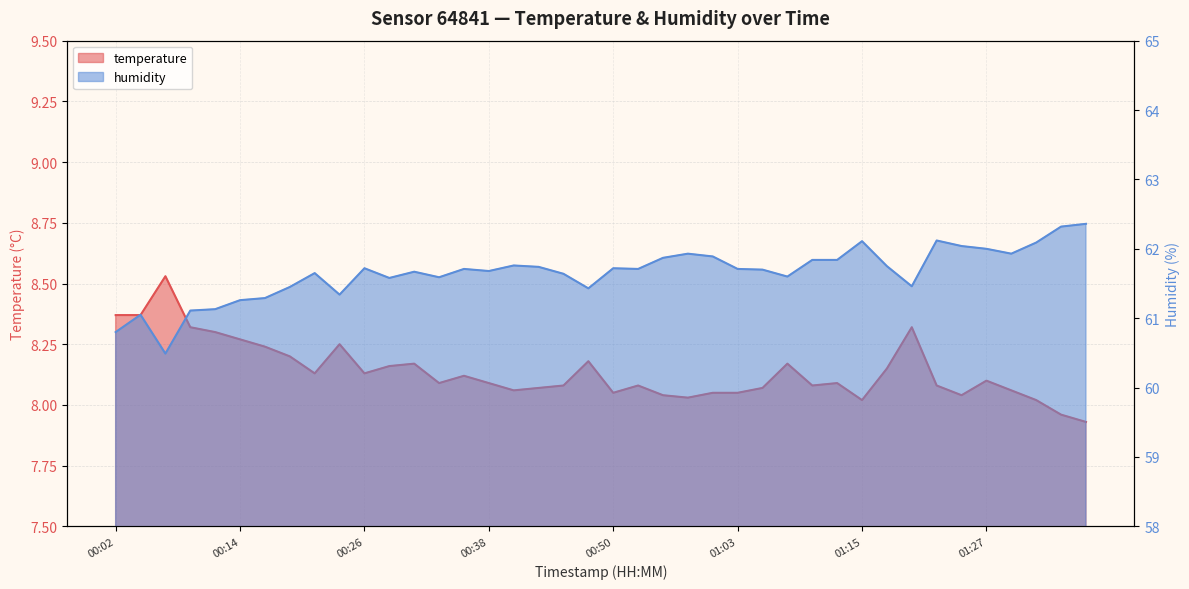

What is the label of the 13th point from the right?

01:08